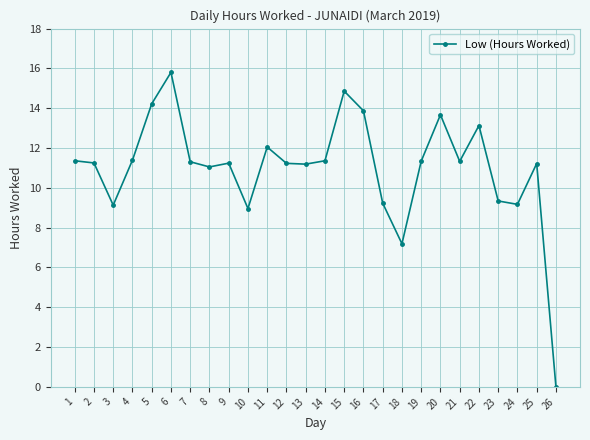

What is the approximate value at 4?

11.4